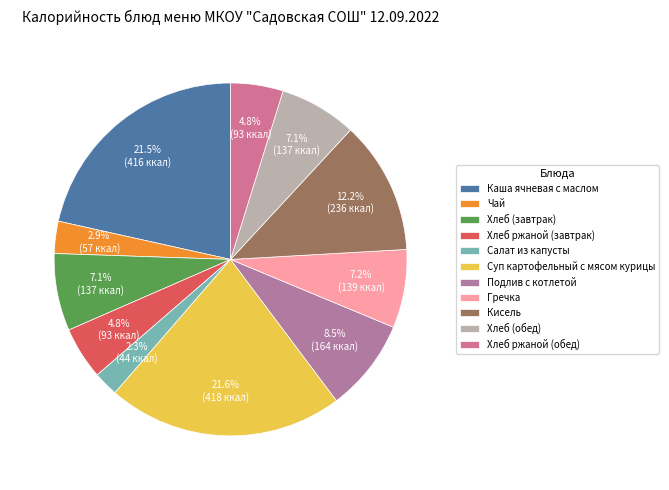

Which category has the smallest portion of the pie?

Салат из капусты